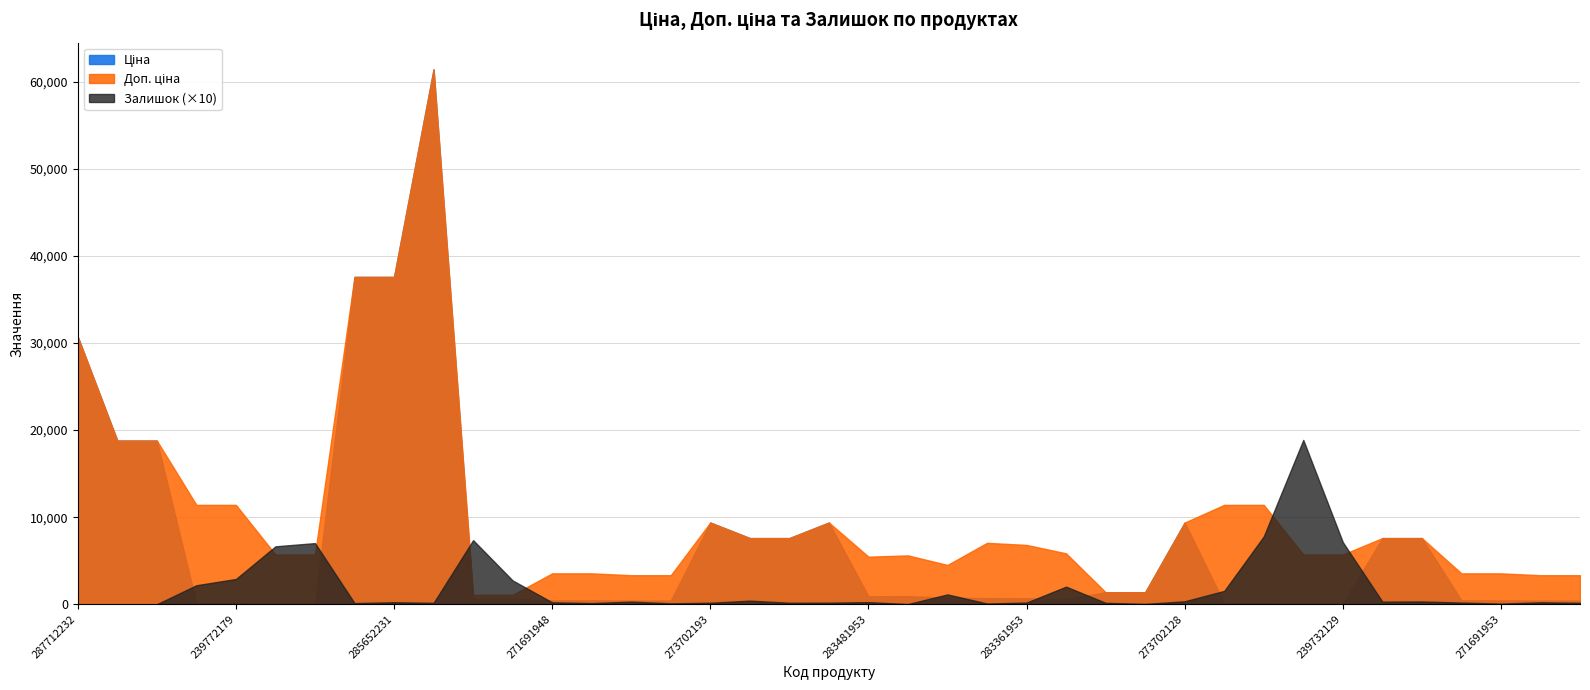

True or false: Ціна has a value of 85.4 at 239732129.

False